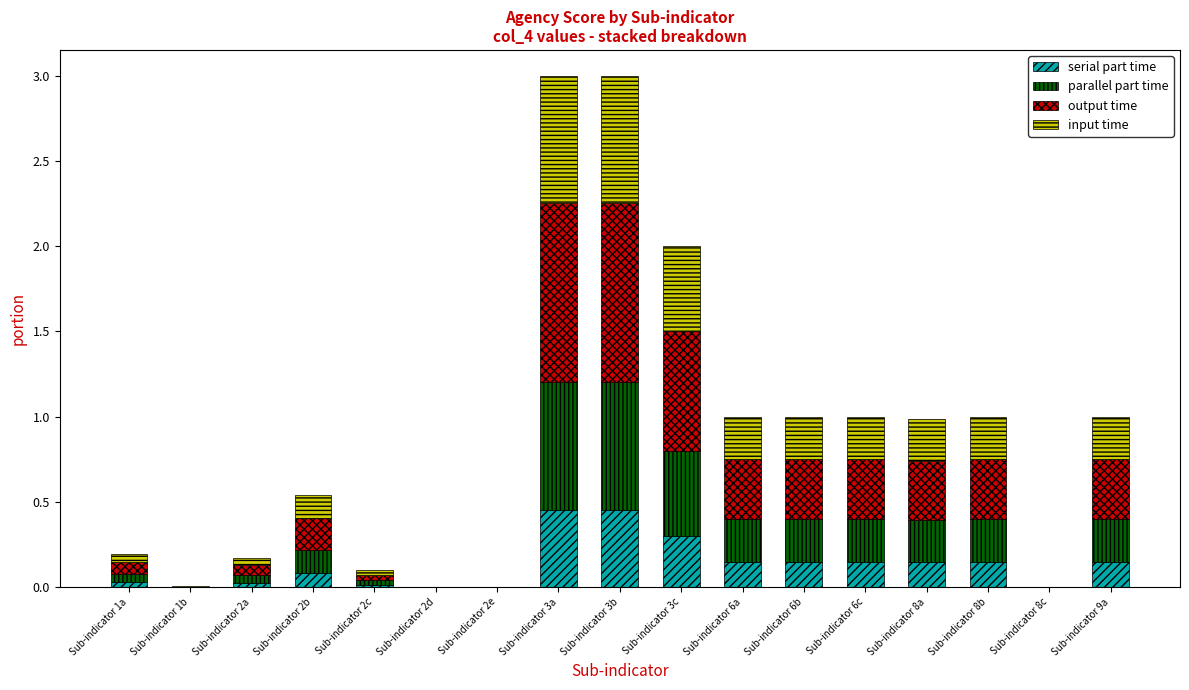

Is it true that serial part time equals 0.2 at Sub-indicator 3c?

False